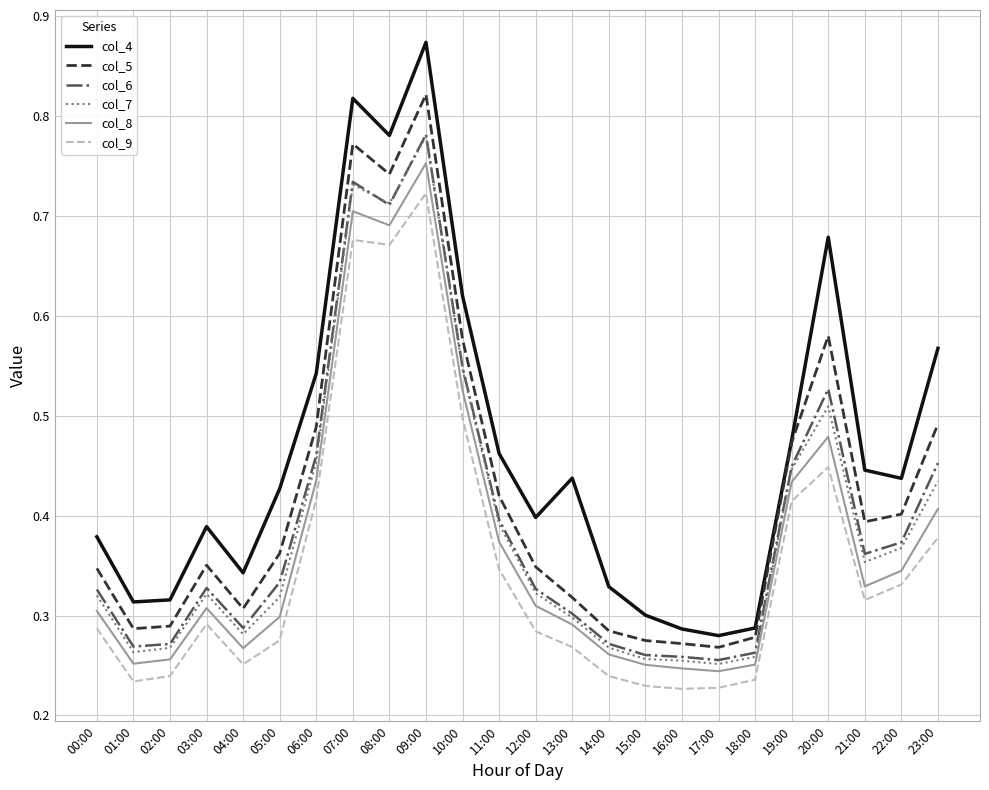

At which label does col_8 reach its peak?

09:00